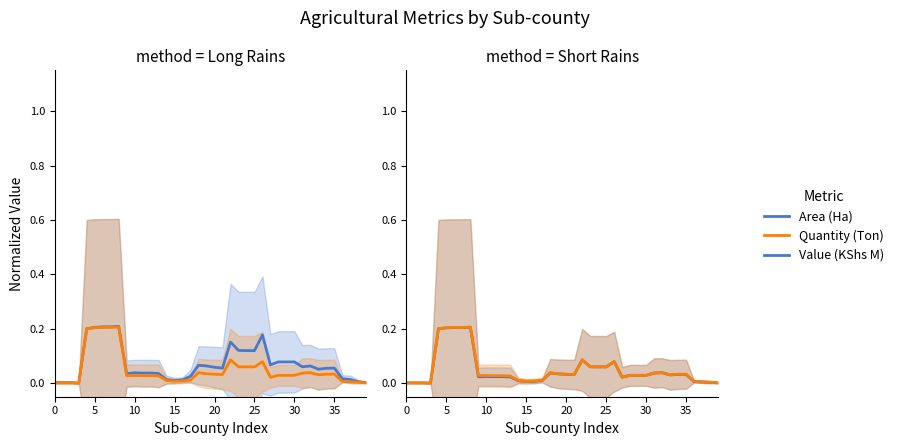

Count the number of categories in the chart.

40